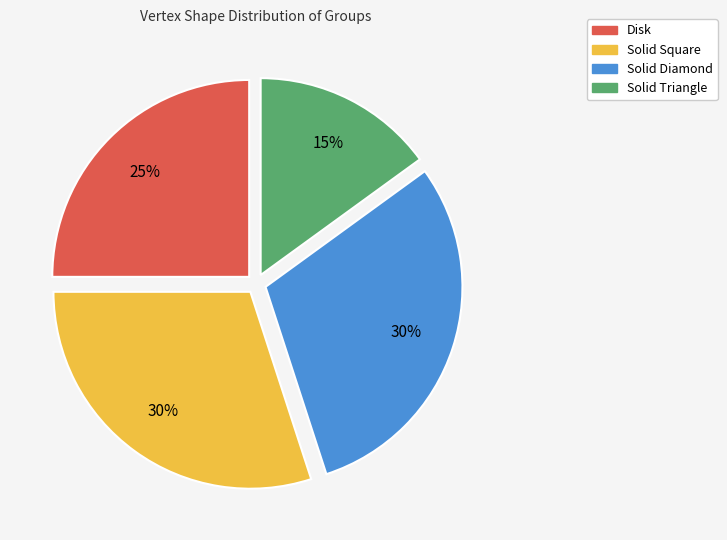

To the nearest percent, what portion does Solid Square represent?

30%